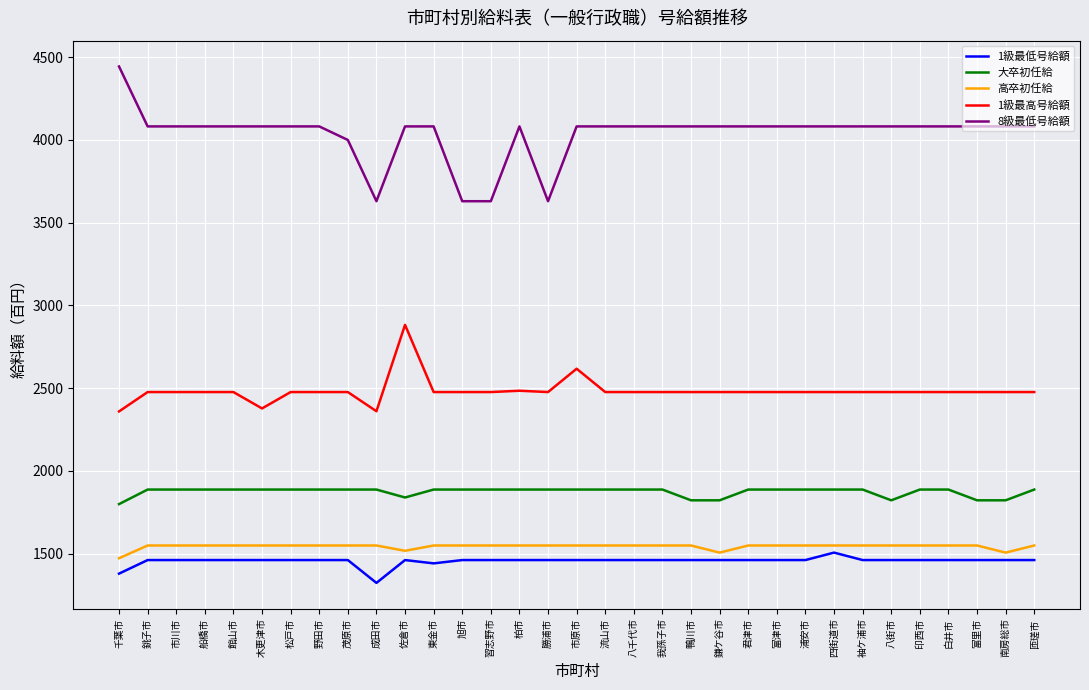

What is the lowest value of the 1級最高号給額 series?

2359